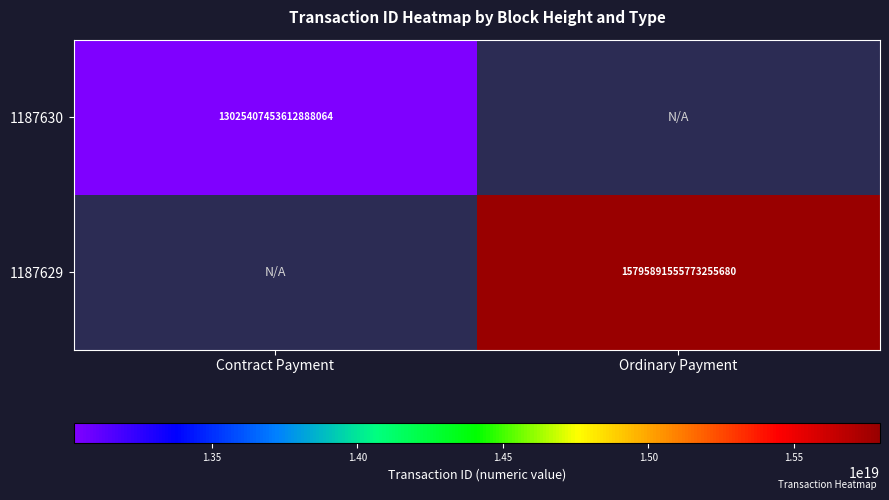

Which has a higher value, Contract Payment or Ordinary Payment?

Ordinary Payment